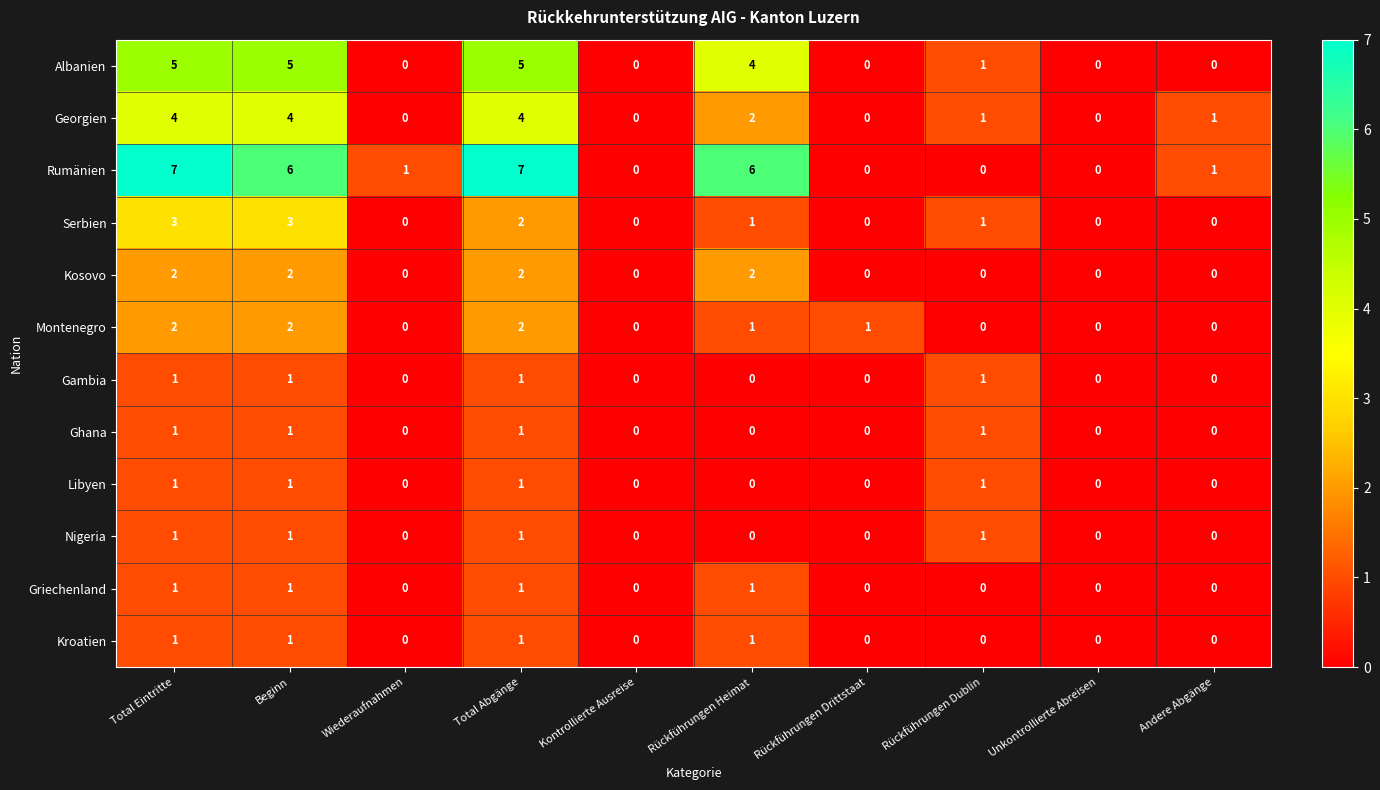

What is the difference between the highest and lowest values at Andere Abgänge?

1